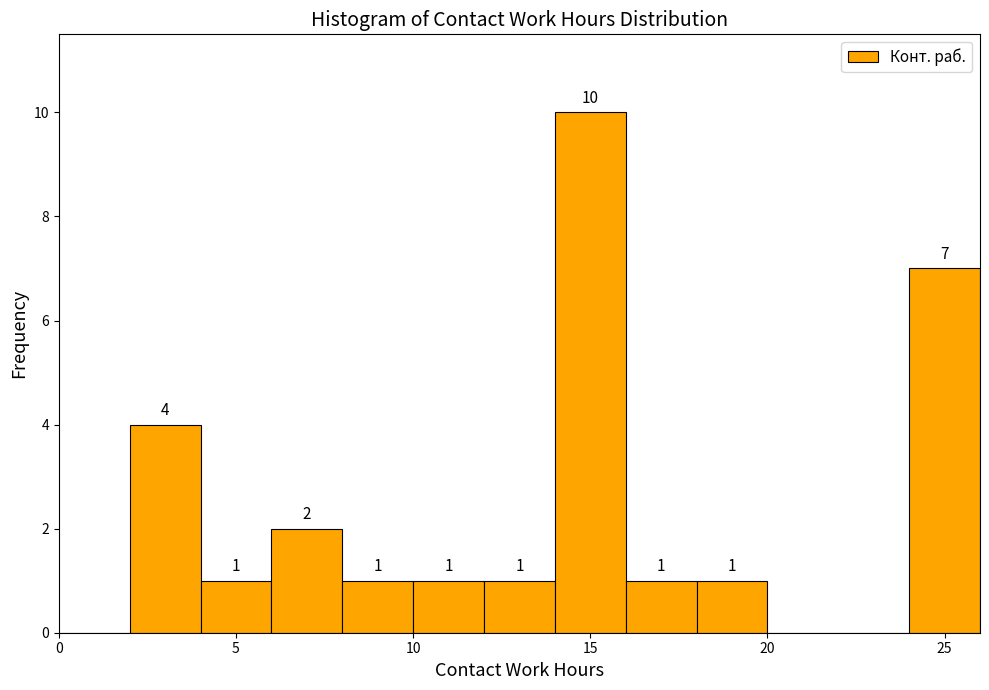

Over which range of the x-axis is the bar tallest?

14 to 16